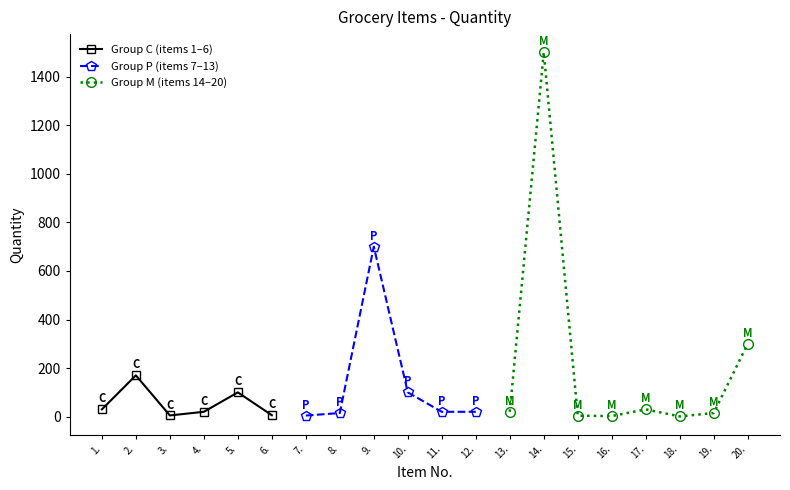

What is the difference between the maximum and minimum values?

1499.0